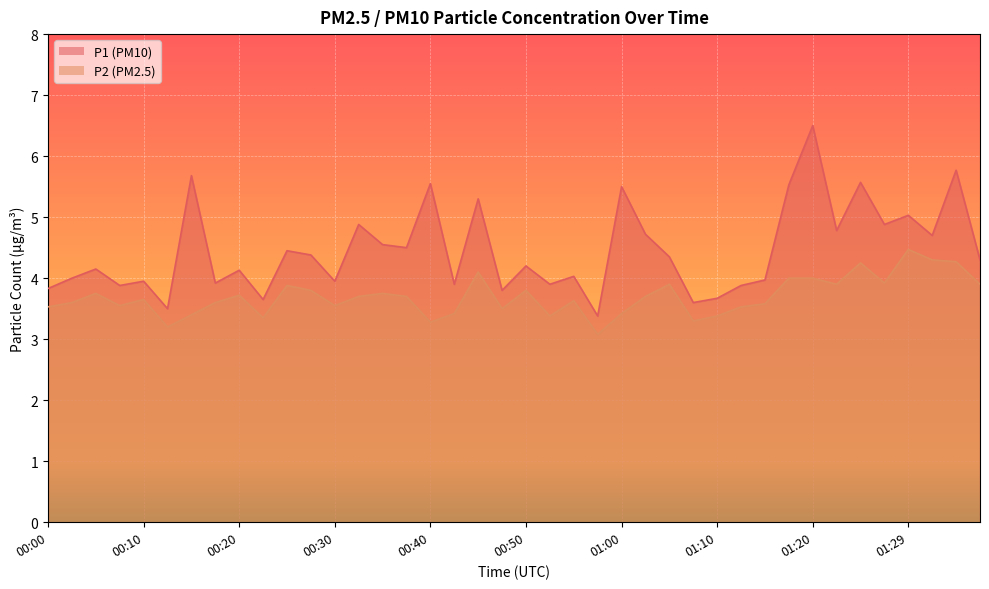

List the series in order of their peak value, highest first.

P1, P2